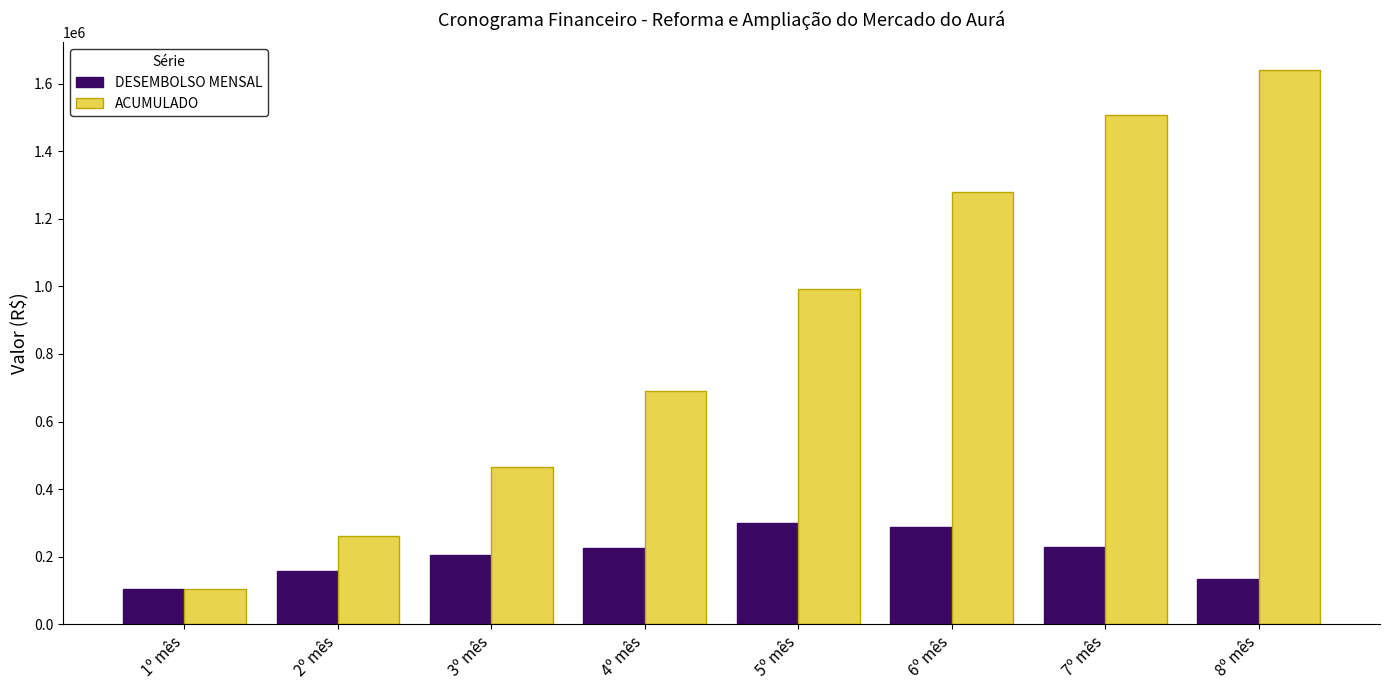

How many data points does each series have?

8